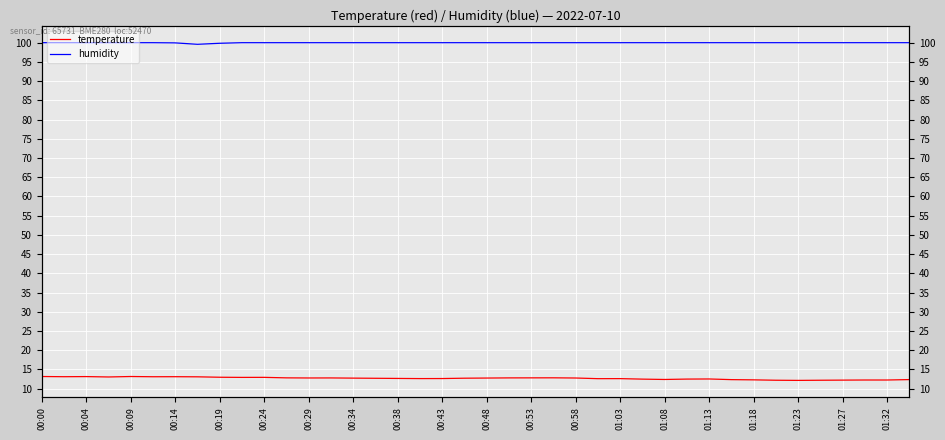

What are all the series names shown in the legend?

temperature, humidity